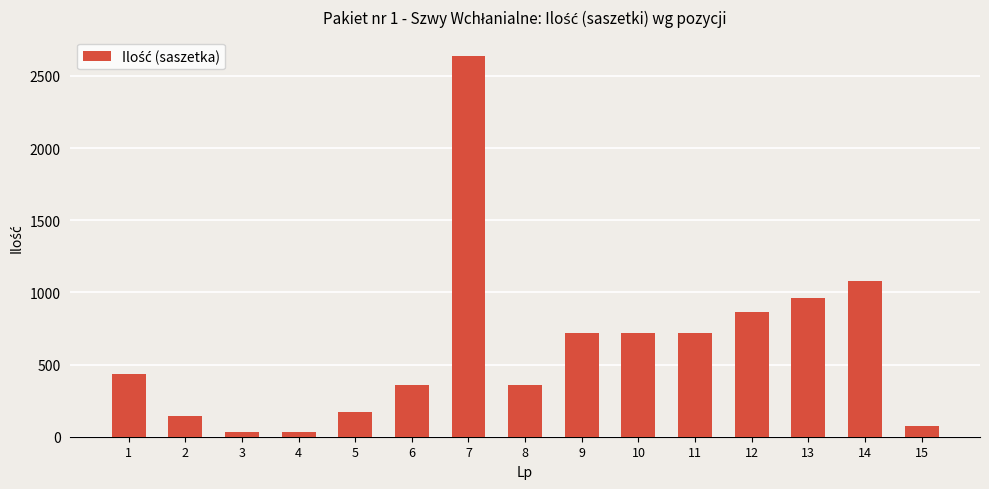

Reading left to right, transcribe all the data shown in this chart.

1=432	2=144	3=36	4=36	5=168	6=360	7=2640	8=360	9=720	10=720	11=720	12=864	13=960	14=1080	15=72